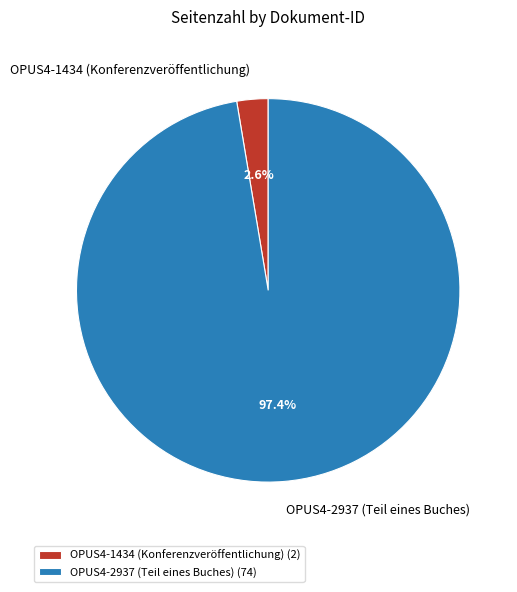

To the nearest percent, what is the difference between the largest and smallest slice percentages?

95%